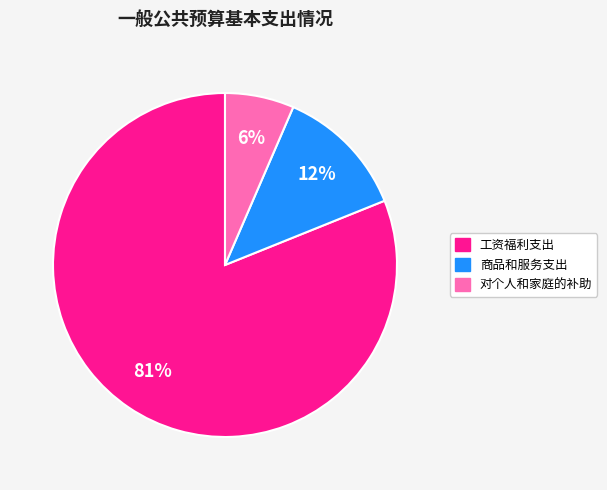

To the nearest percent, what portion does 商品和服务支出 represent?

12%